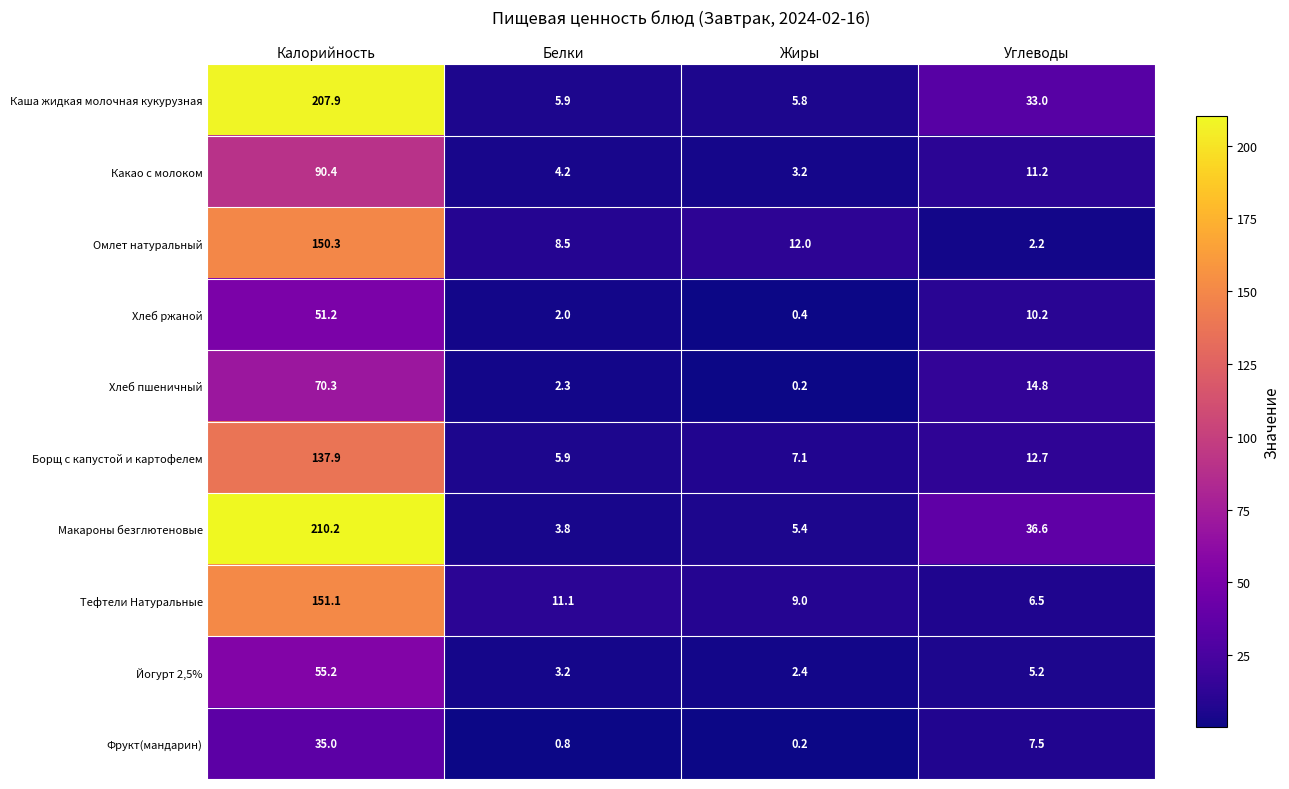

What is the sum of the Фрукт(мандарин) values at Белки and Углеводы?

8.3